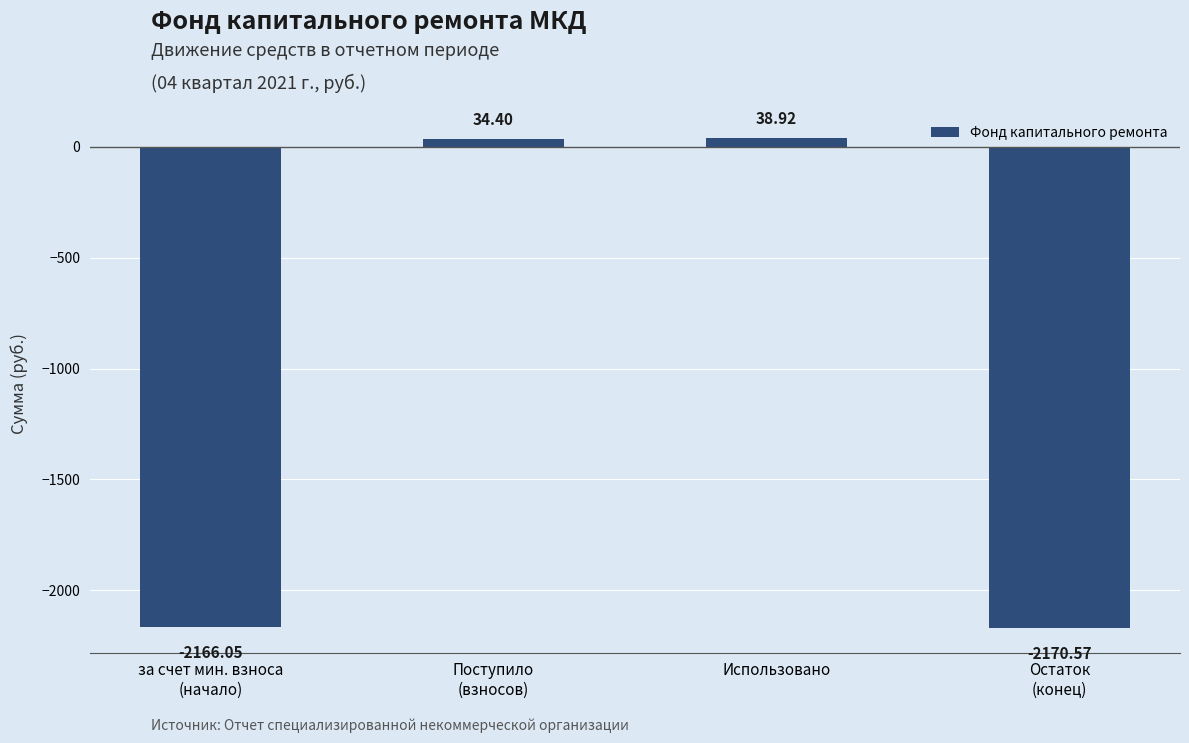

The chart shows a value of -2170.6 at Остаток
(конец). True or false?

True